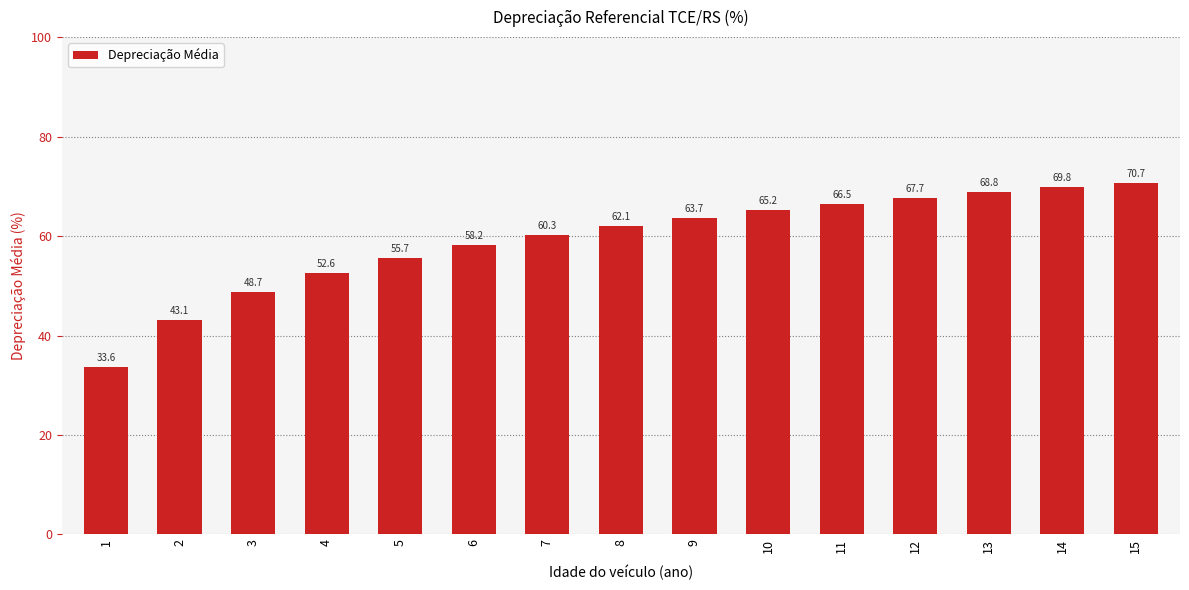

Read the value at 5.

55.7